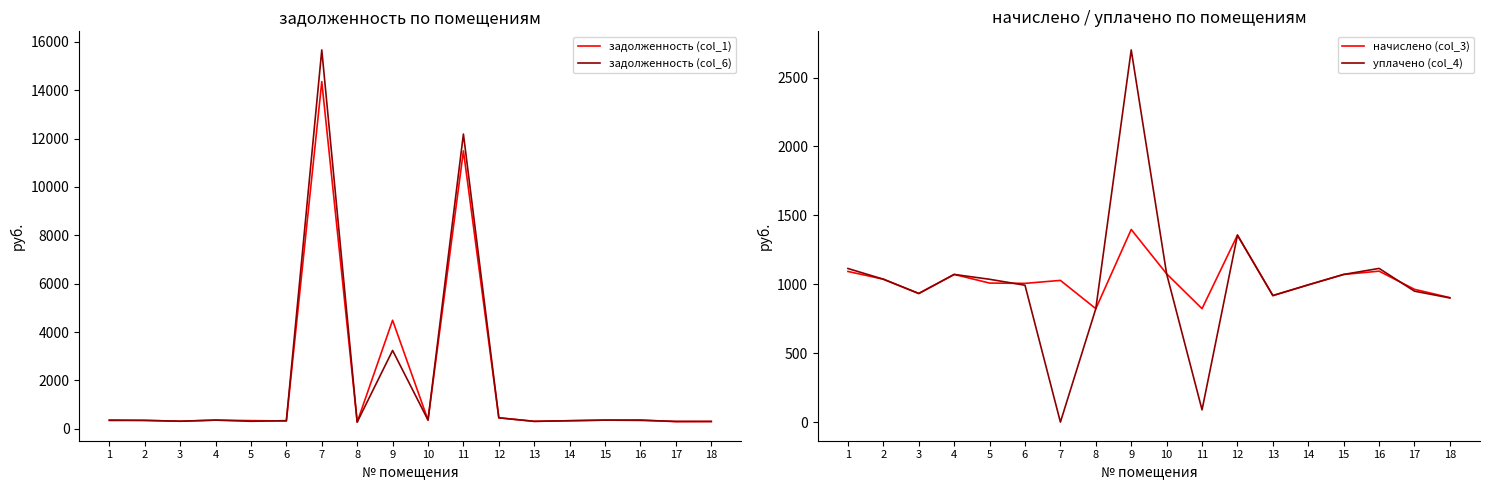

Is the value of задолженность (col_6) at 8 greater than the value of начислено (col_3) at 15?

No